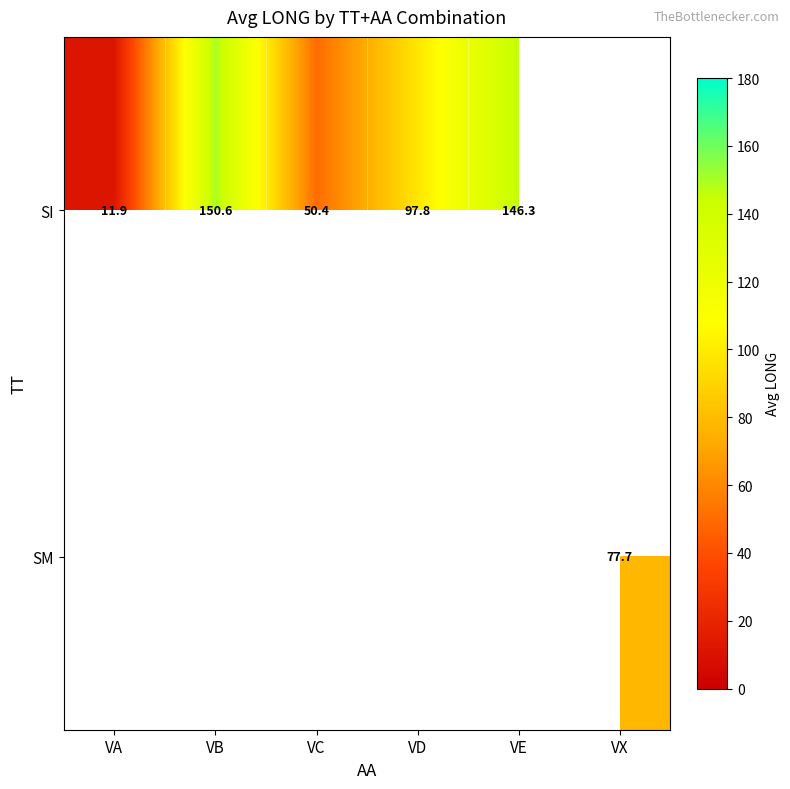

Is the value of SI at VB greater than the value of SM at VX?

Yes